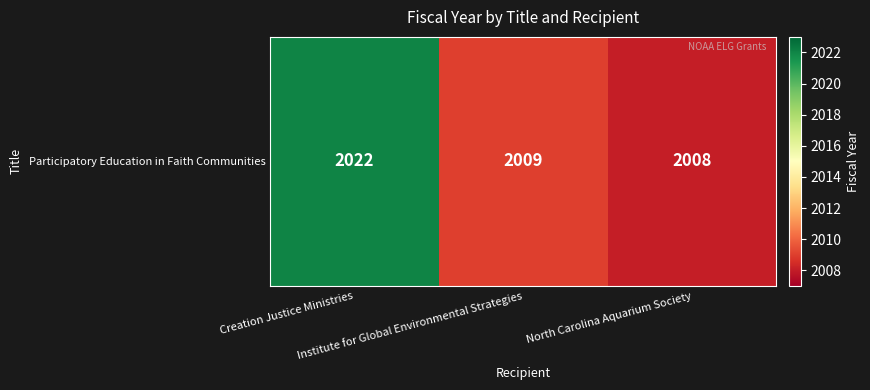

Count the number of categories in the chart.

3